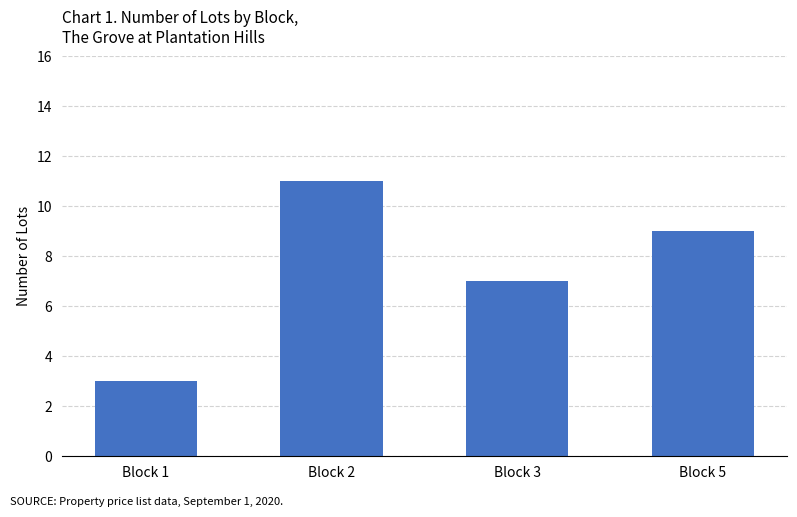

Where is the data nearest to the value 7?

Block 3